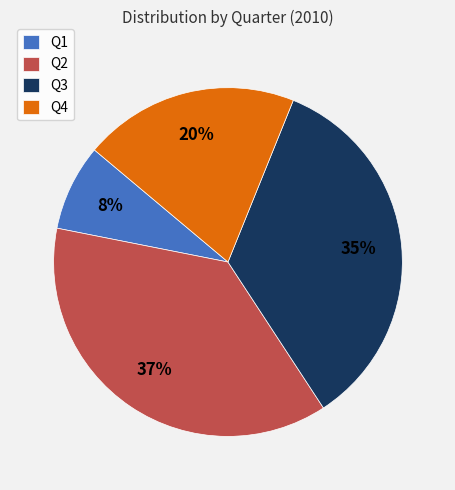

What percentage is the Q1 slice, to the nearest percent?

8%